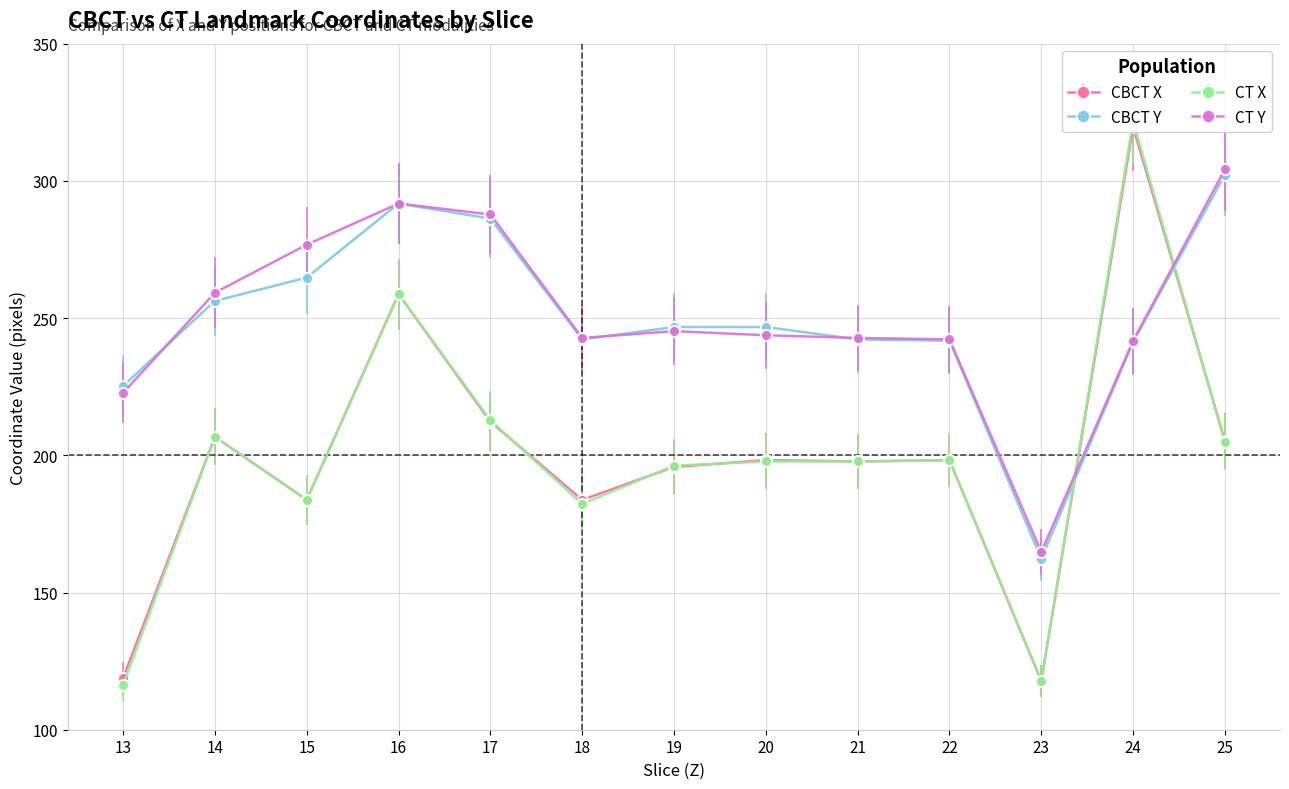

Reading left to right, list all the values displayed in this chart.

CBCT_X: 13=118.8	14=206.8	15=183.8	16=258.8	17=212.2	18=183.8	19=195.8	20=198.2	21=197.8	22=198.2	23=117.8	24=319.8	25=205.2
CBCT_Y: 13=225.2	14=256.2	15=264.8	16=291.8	17=286.2	18=242.2	19=246.8	20=246.8	21=242.2	22=241.8	23=162.2	24=241.2	25=302.2
CT_X: 13=116.2	14=206.8	15=183.8	16=258.8	17=212.8	18=182.2	19=196.2	20=197.8	21=197.8	22=198.2	23=117.8	24=321.8	25=204.8
CT_Y: 13=222.8	14=259.2	15=276.8	16=291.8	17=287.8	18=242.8	19=245.2	20=243.8	21=242.8	22=242.2	23=164.8	24=241.8	25=304.2